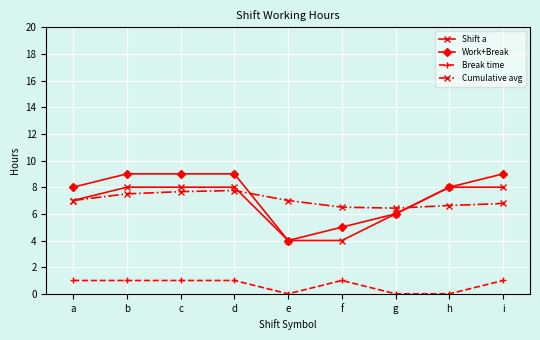

What is the value of the Shift a point at the 1st from the left?

7.0